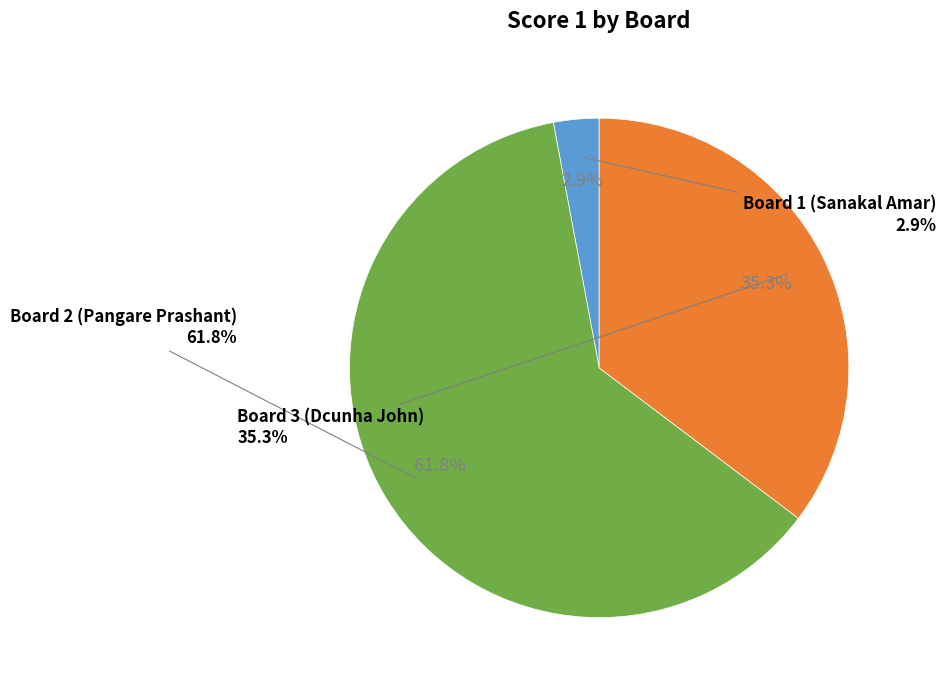

What percentage is NOT represented by Board 3 (Dcunha John)?

64.7%